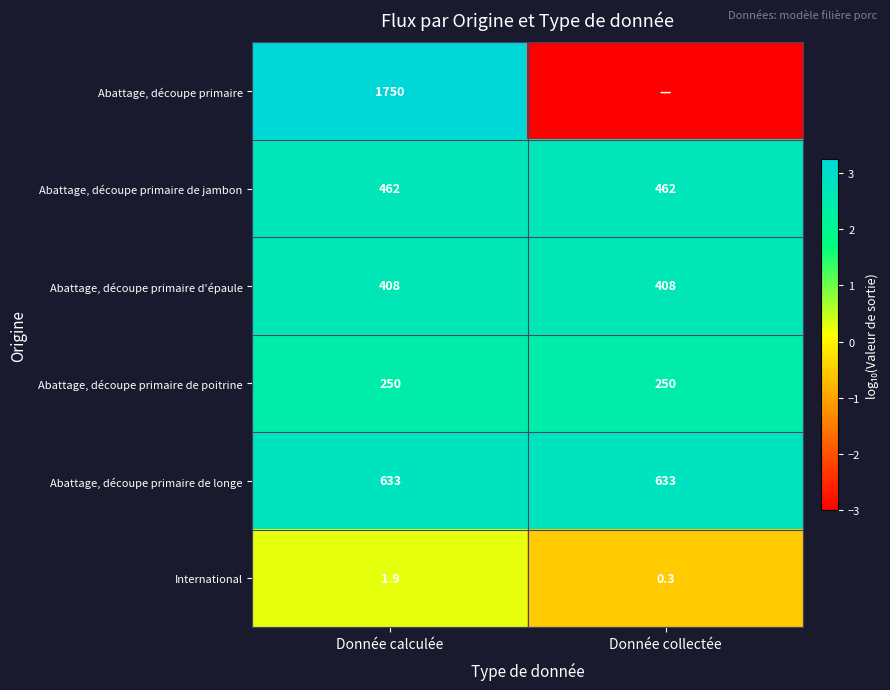

What is the sum of all Abattage, découpe primaire de jambon values?

924.0